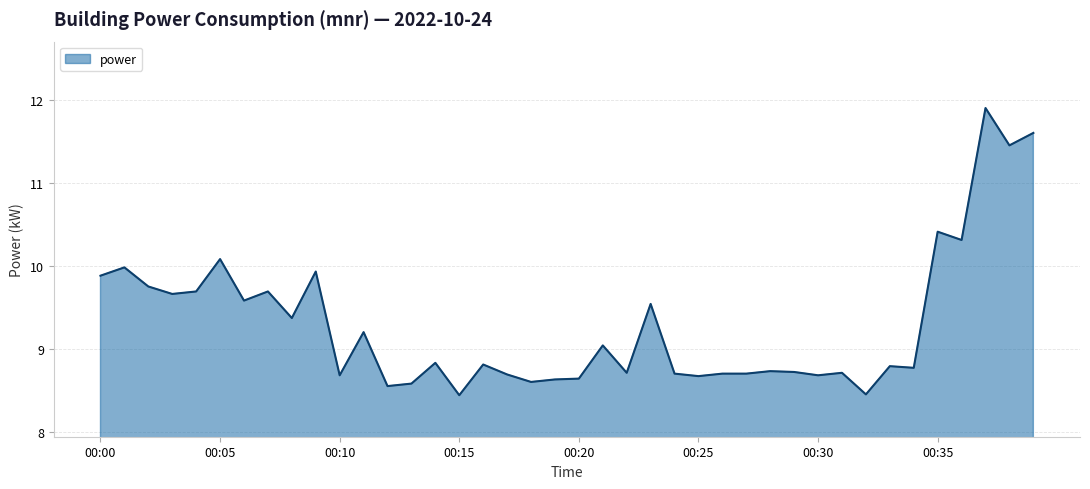

What is the maximum value shown in the chart?

11.9